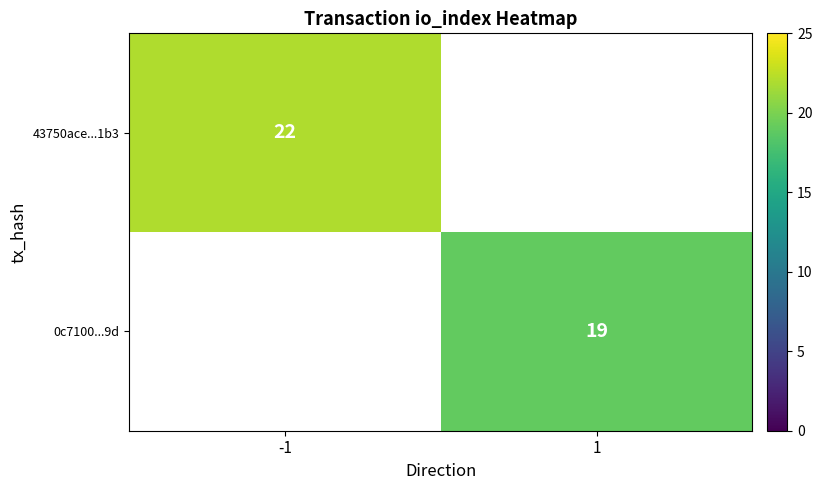

The 0c7100...9d series shows 5 at 1. True or false?

False